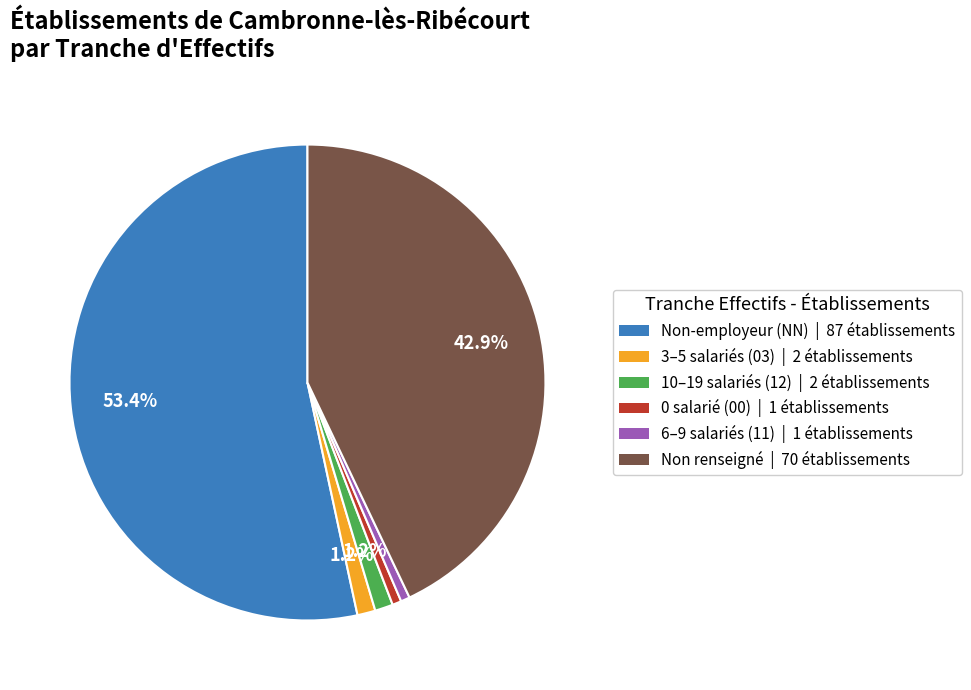

Is there any slice that represents more than half of the pie?

Yes